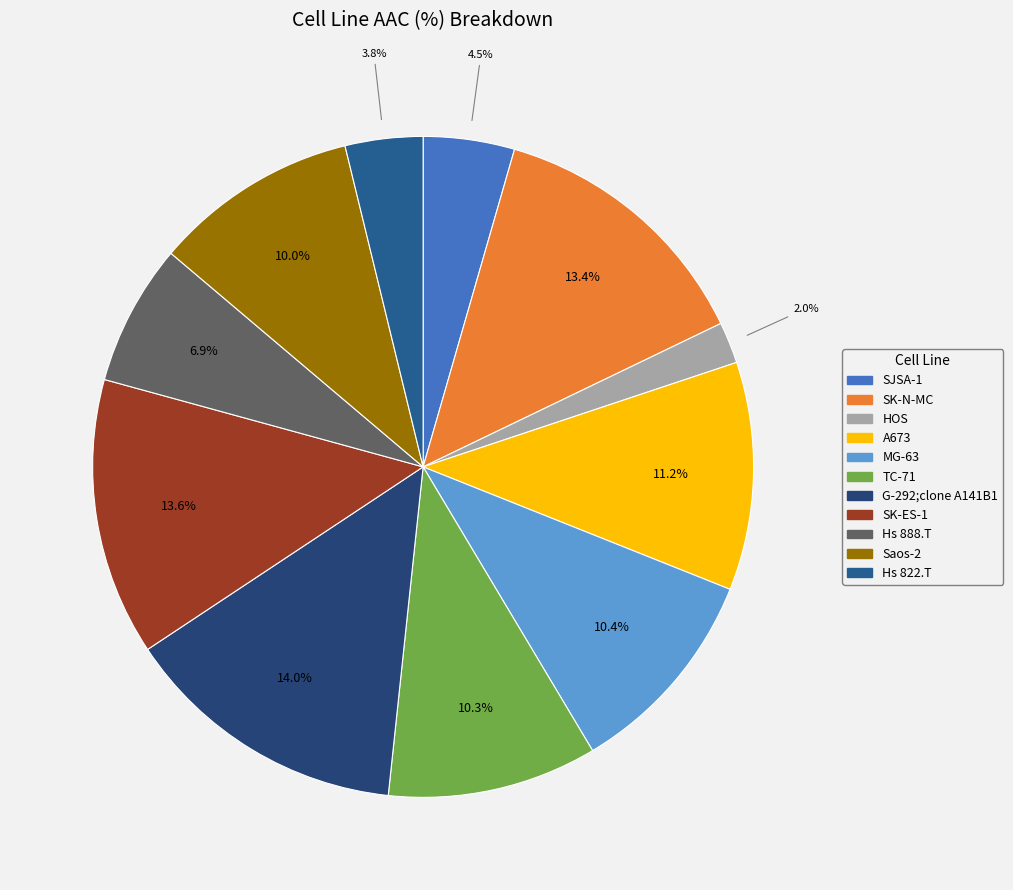

How many segments does this pie chart have?

11